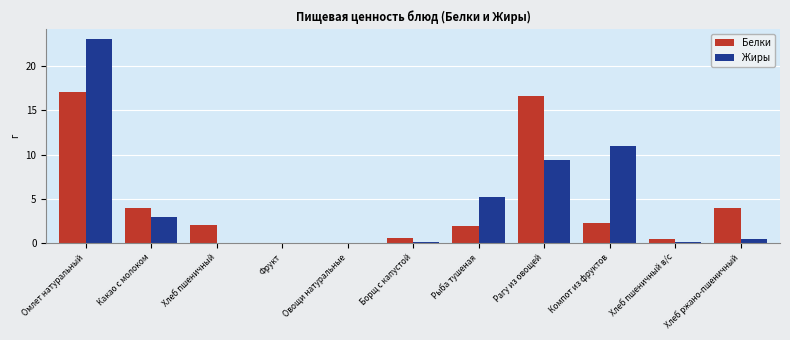

At which category is the sum across all series the highest?

Омлет натуральный